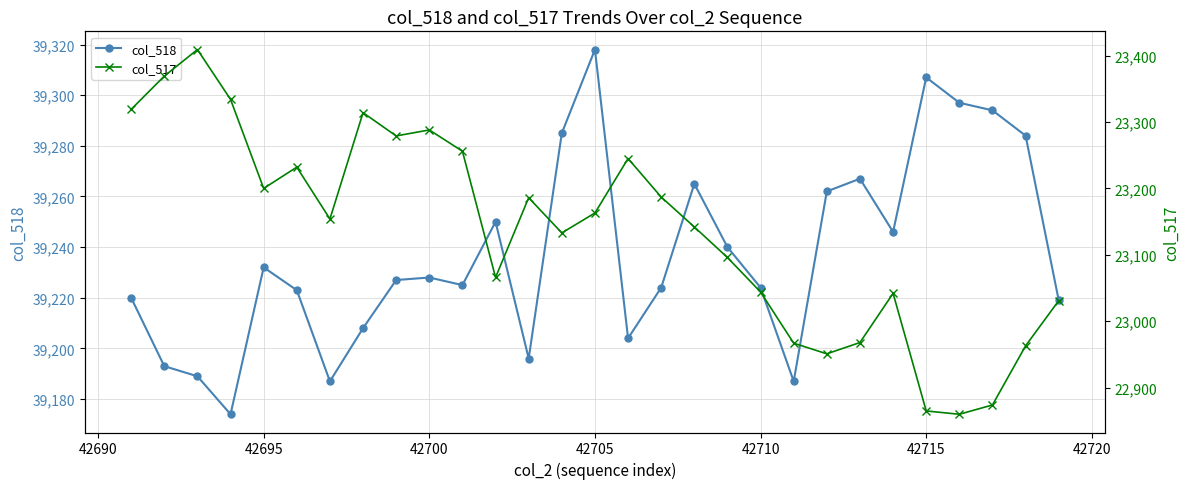

What is the difference between the second highest and second lowest values in the col_518 series?

120